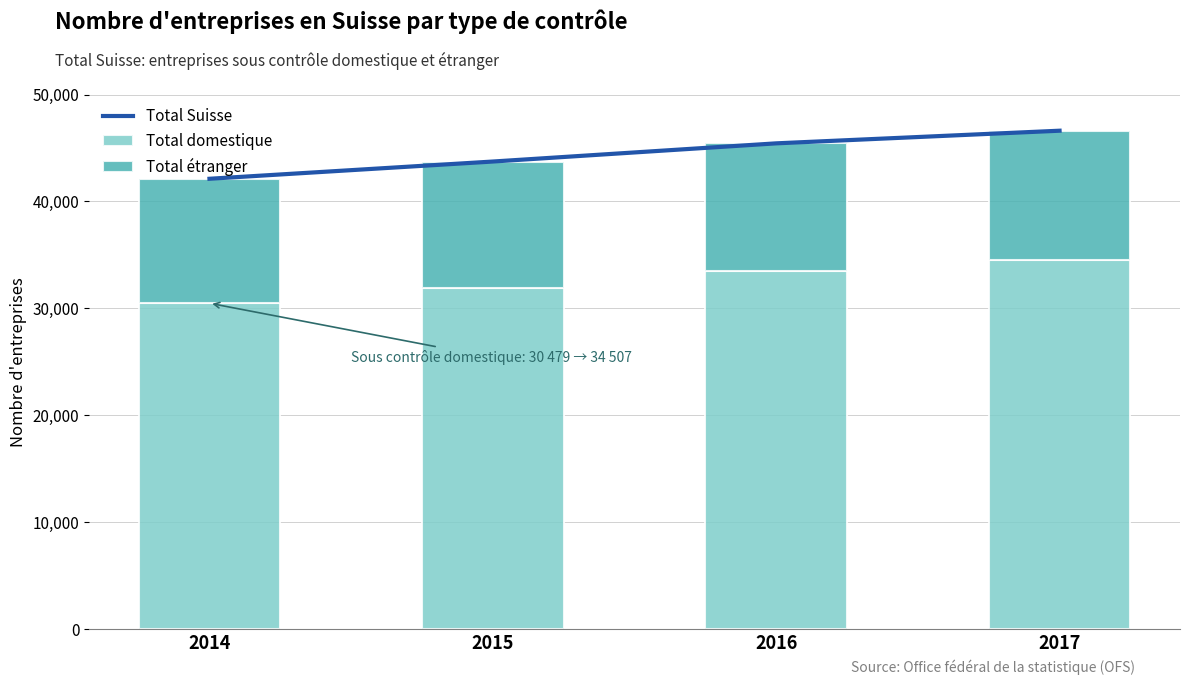

Read the Total domestique value at 2015.

31931